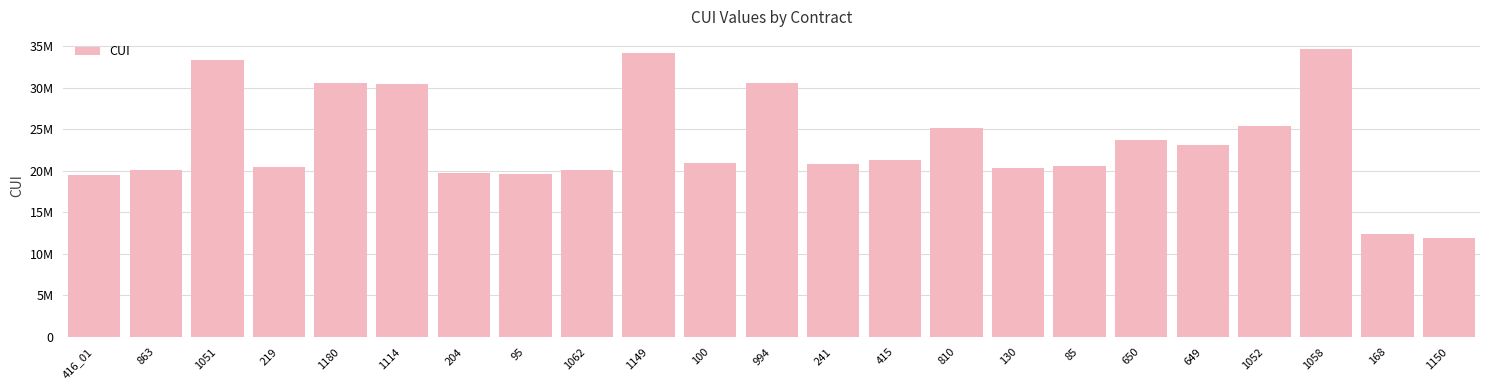

Does the chart contain any negative values?

No